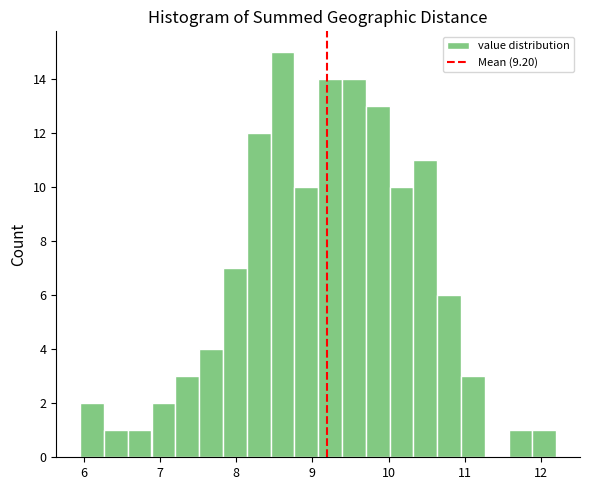

Read against the x-axis, roughly where is the centre of the tallest bar?

8.6